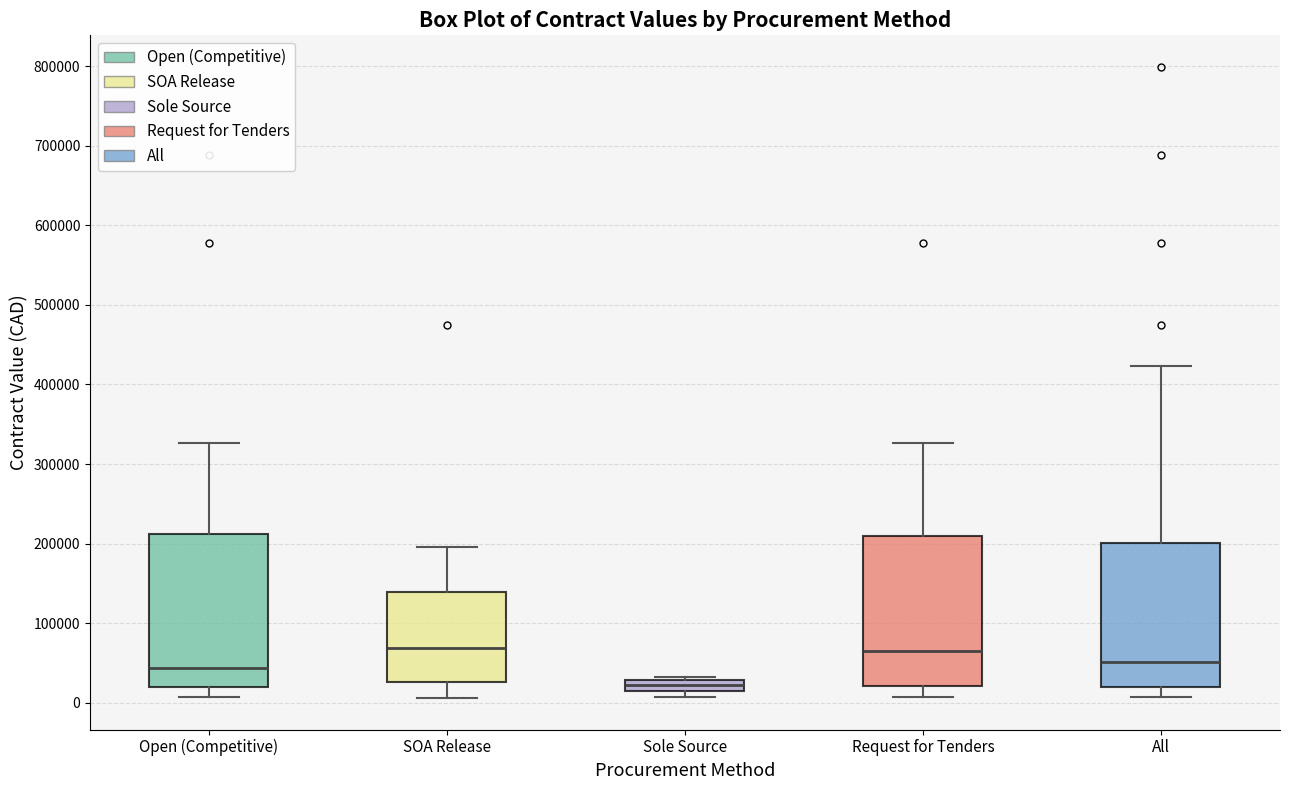

Where is the upper edge of the box for Sole Source on the y-axis? The values are not printed on the chart, so give them approximately, as read against the axis.

30000